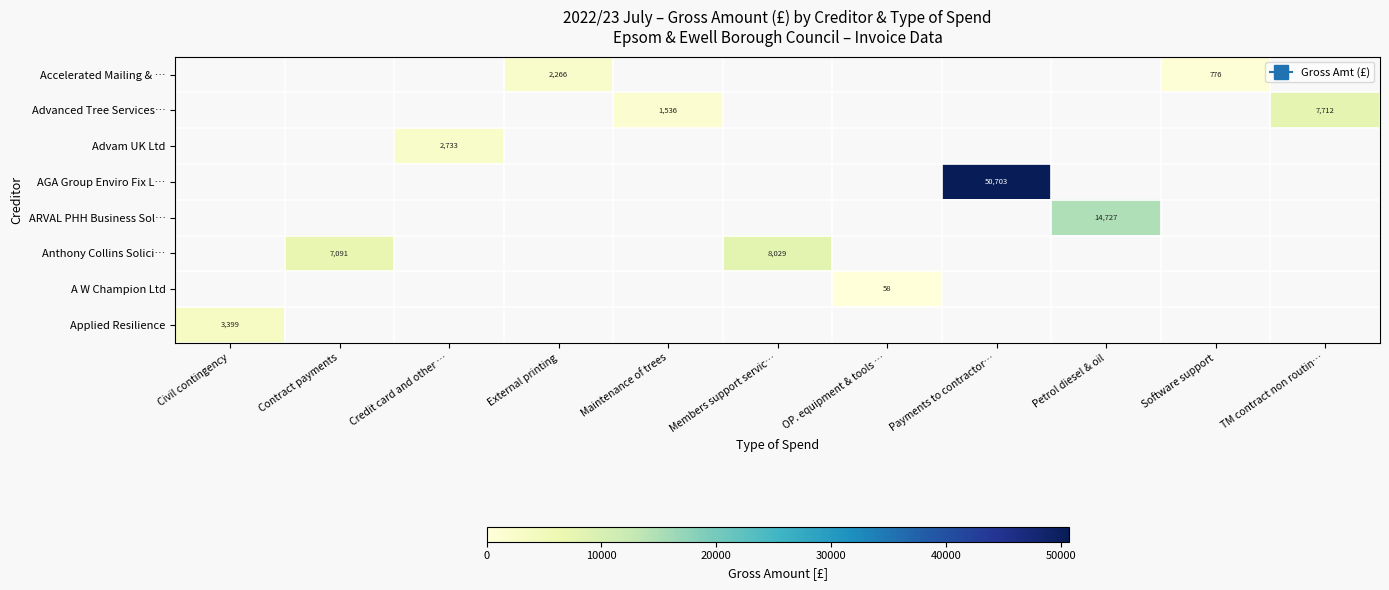

How many categories are shown in the chart?

11